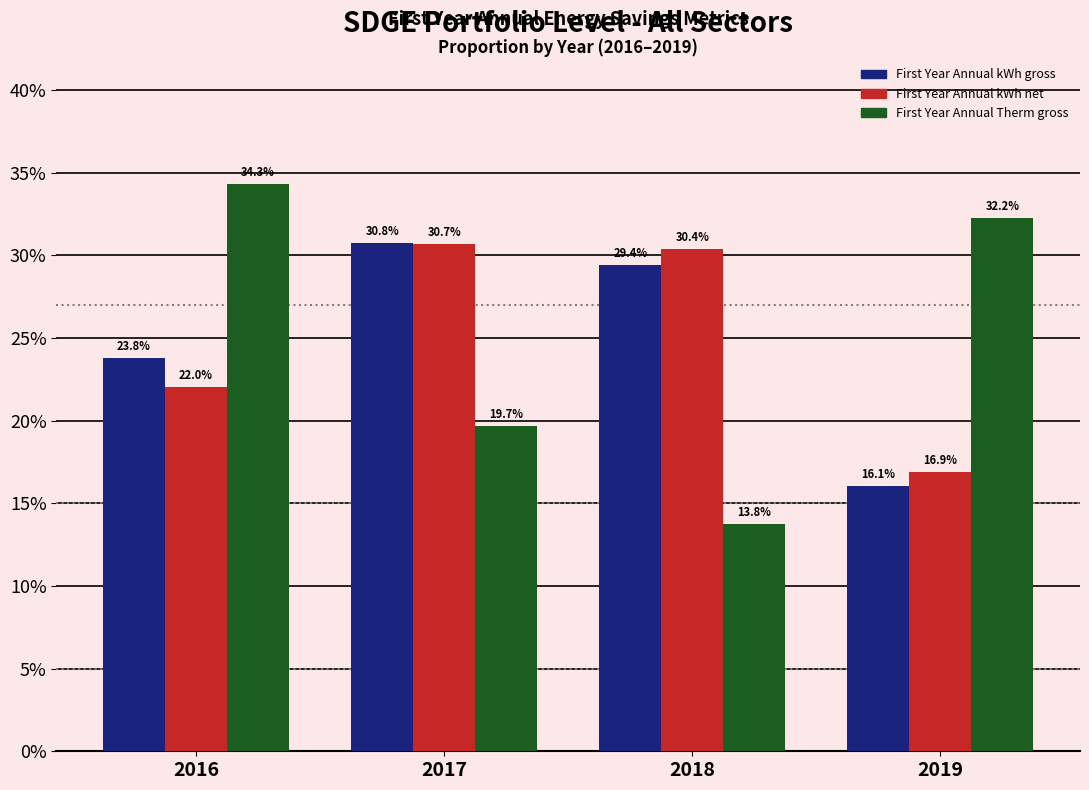

Reading left to right, transcribe all the data shown in this chart.

First Year Annual kWh gross: 23.8	30.8	29.4	16.1
First Year Annual kWh net: 22.0	30.7	30.4	16.9
First Year Annual Therm gross: 34.3	19.7	13.8	32.2